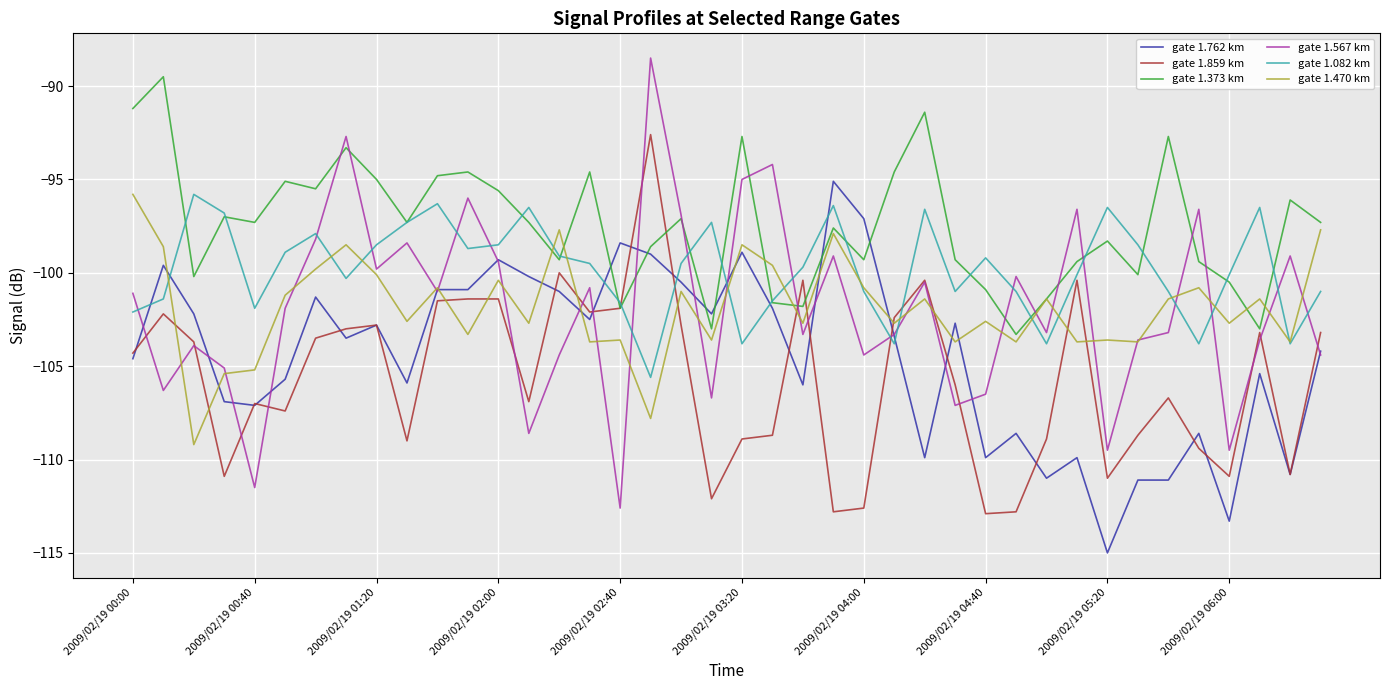

Which series has the widest spread of values?

gate 1.567 km